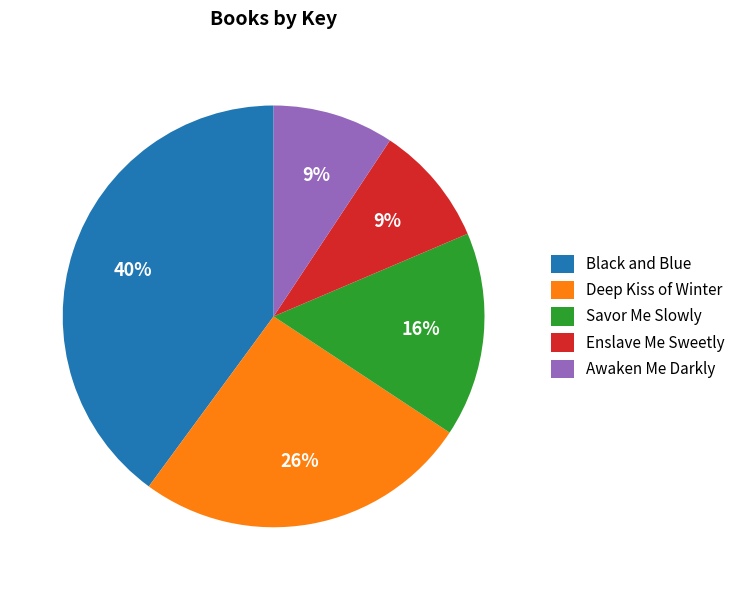

Is the sum of Deep Kiss of Winter and Awaken Me Darkly greater than half?

No